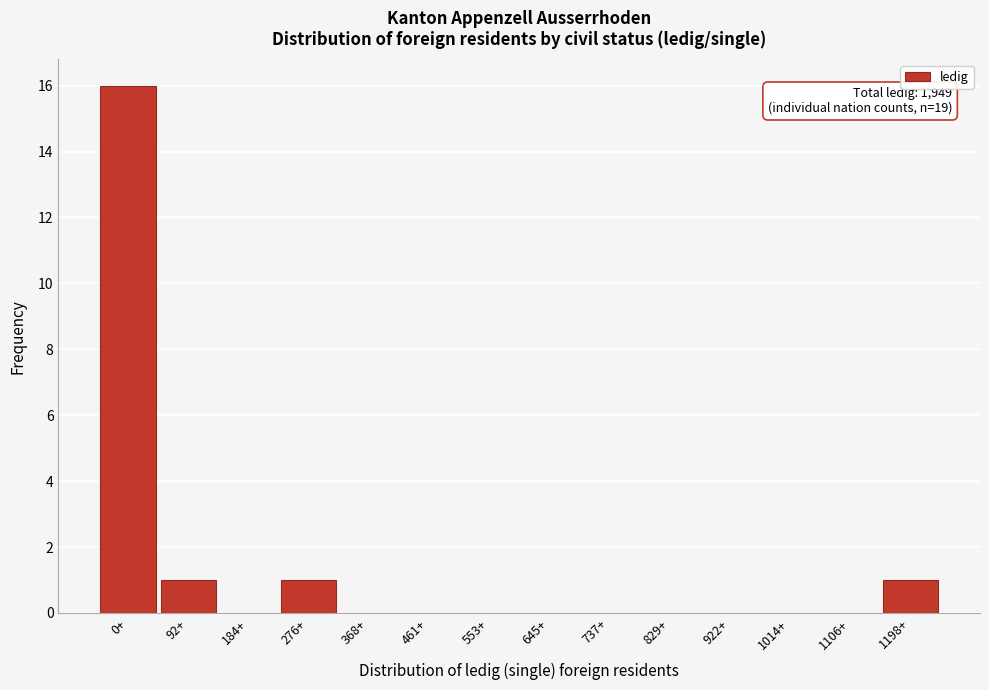

Reading left to right, transcribe all the data shown in this chart.

0+=16	92+=1	184+=0	276+=1	368+=0	461+=0	553+=0	645+=0	737+=0	829+=0	922+=0	1014+=0	1106+=0	1198+=1